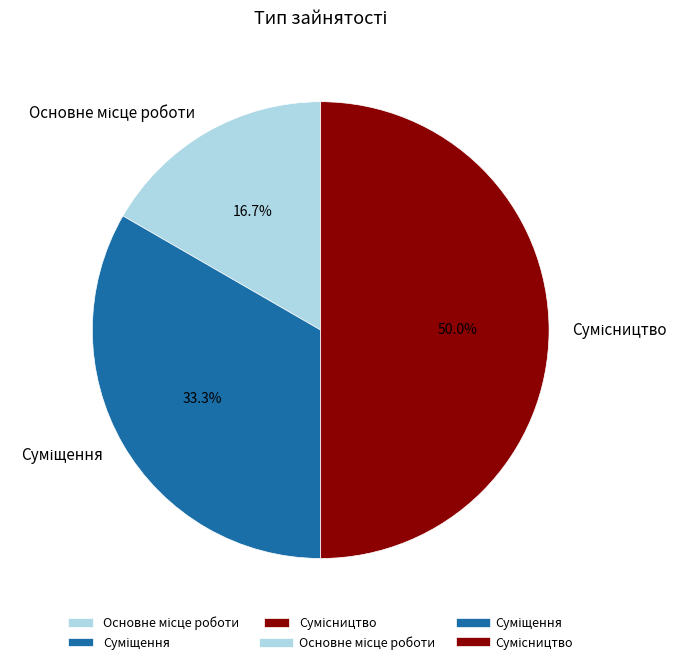

How many segments does this pie chart have?

3